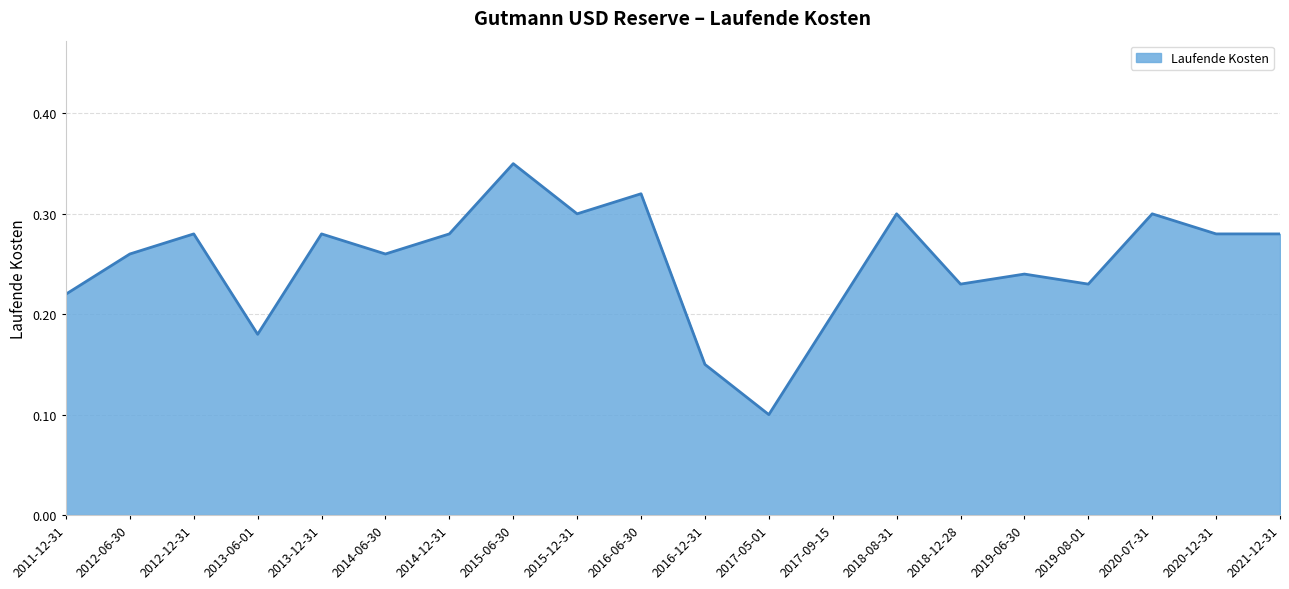

What position from the left is 2015-06-30?

8